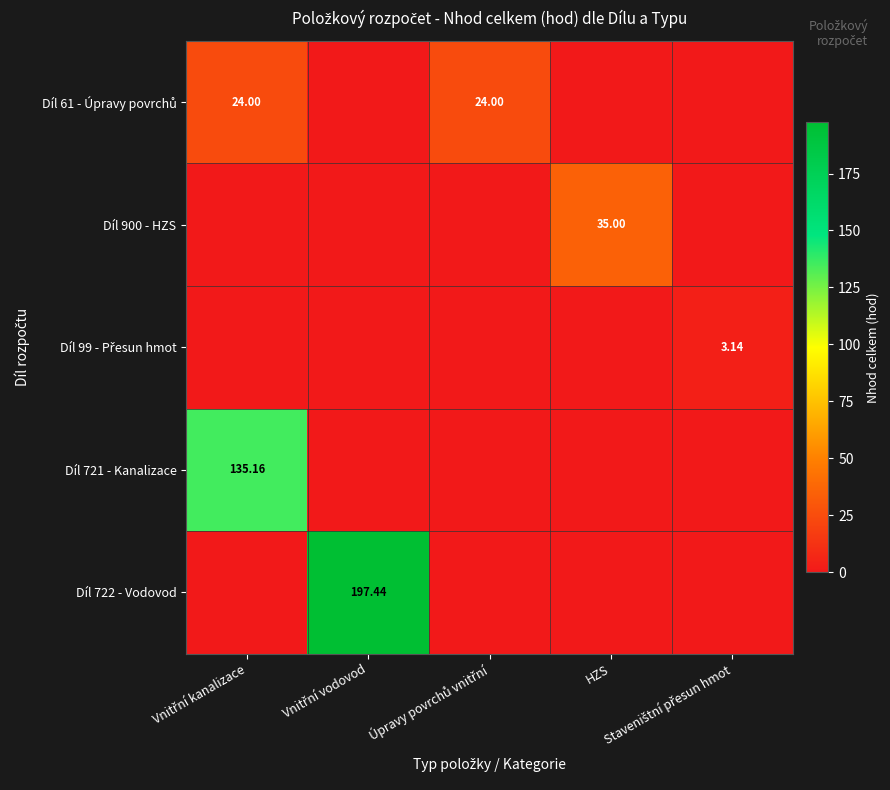

Rank the series at HZS from lowest to highest value.

Díl 61 - Úpravy povrchů, Díl 99 - Přesun hmot, Díl 721 - Kanalizace, Díl 722 - Vodovod, Díl 900 - HZS